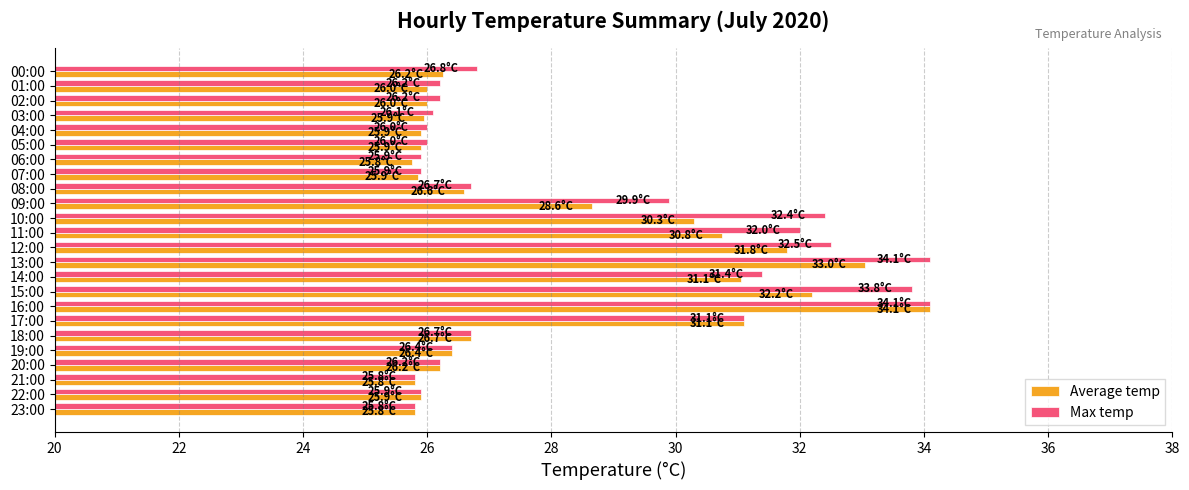

Which series has the largest total across all categories?

Max temp